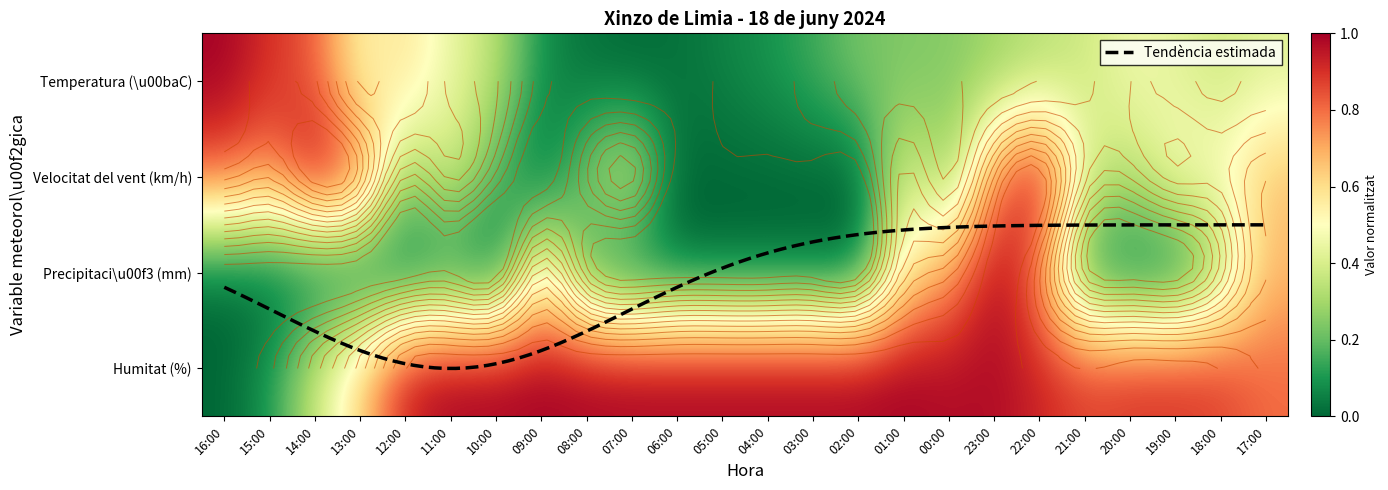

What is the difference between the highest and lowest values at 16:00?

1.0